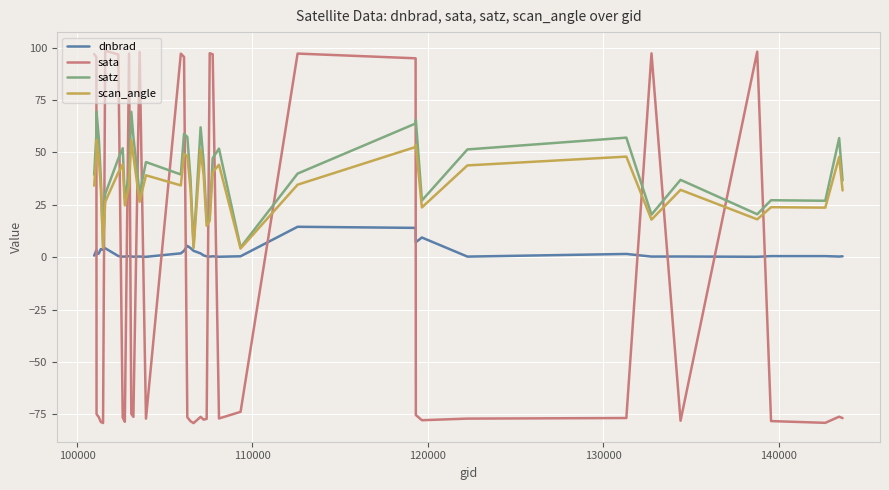

What is the minimum value shown in the chart?

-79.2